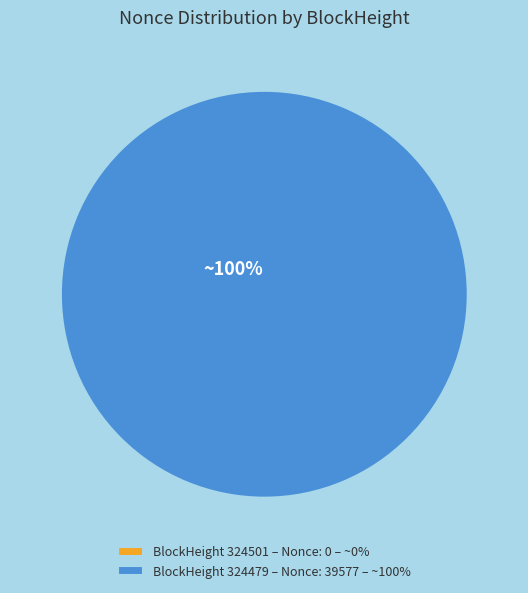

Does 324501 account for over 50% of the chart?

No